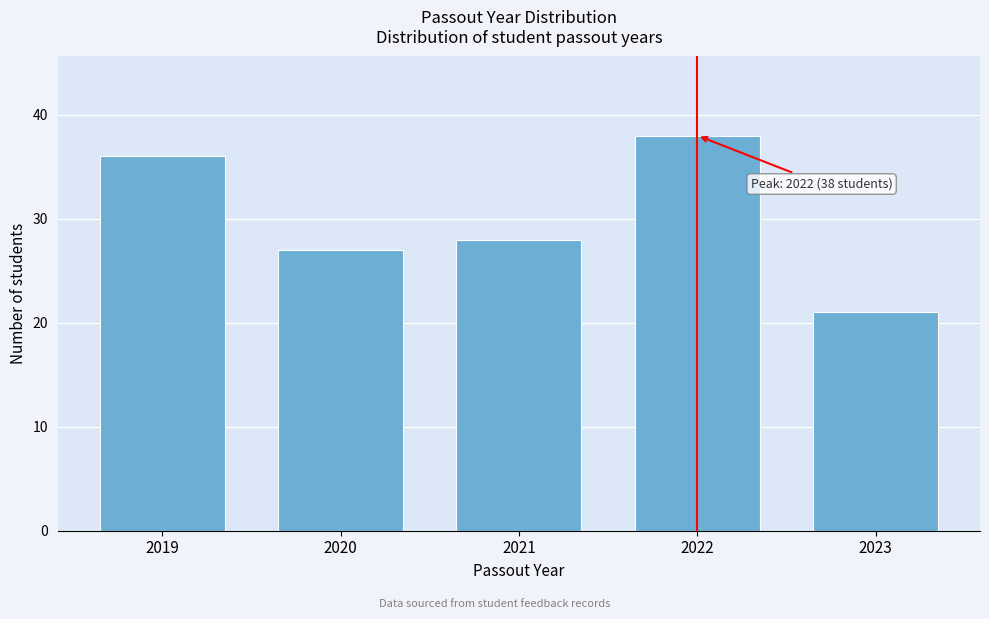

Reading left to right, what are all the values shown in this chart?

2019=36	2020=27	2021=28	2022=38	2023=21